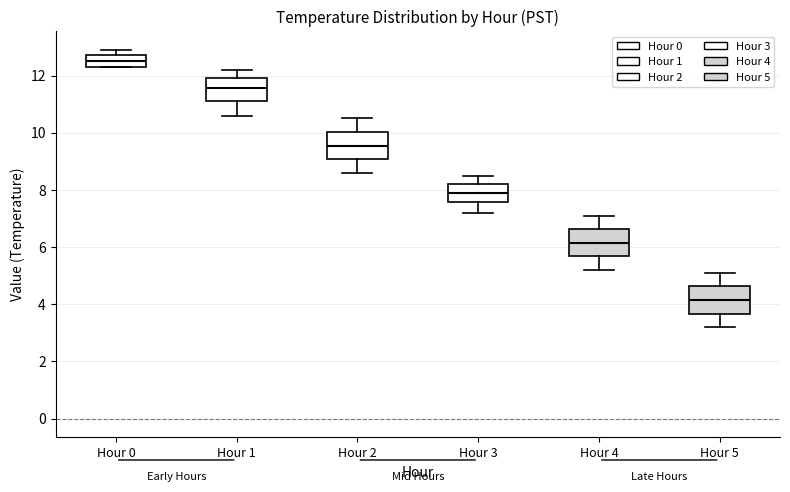

Which box's median line is the highest?

Hour 0